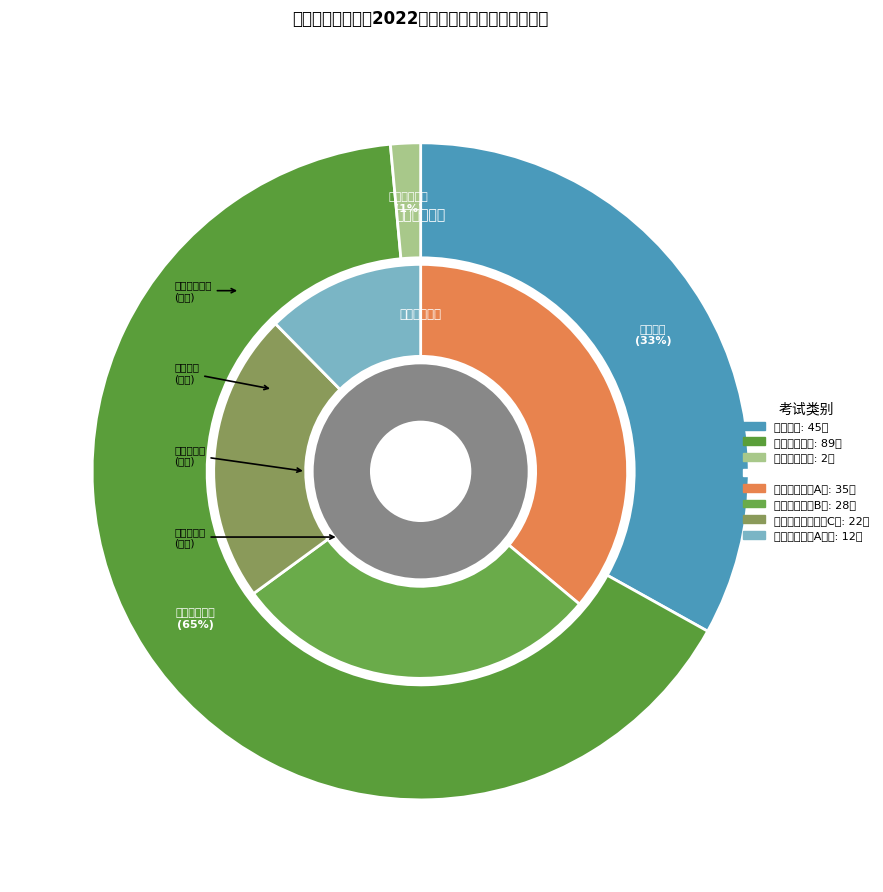

To the nearest percent, what is the combined percentage of 专业技术岗位 and 管理岗位?

99%